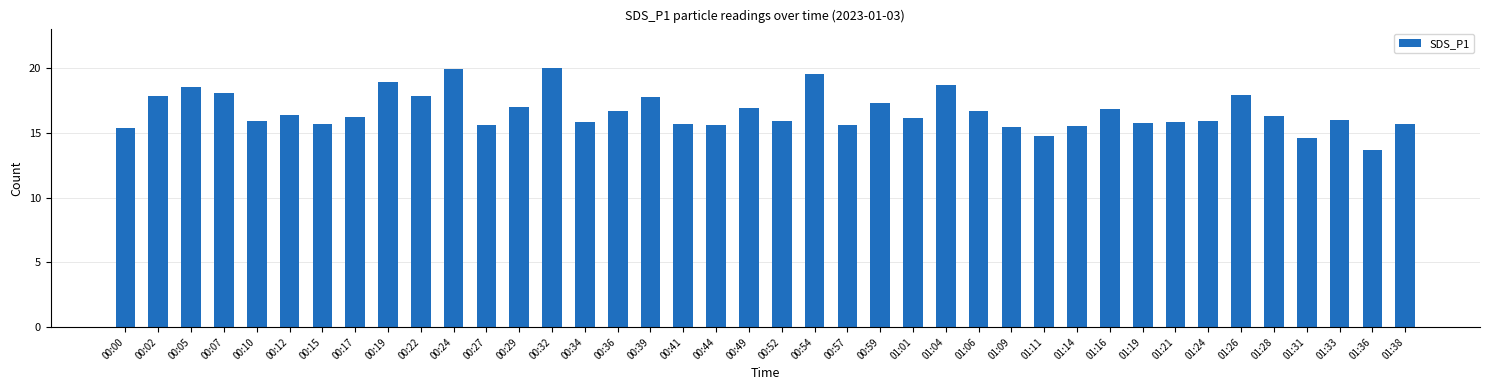

Count the number of data series in this chart.

1